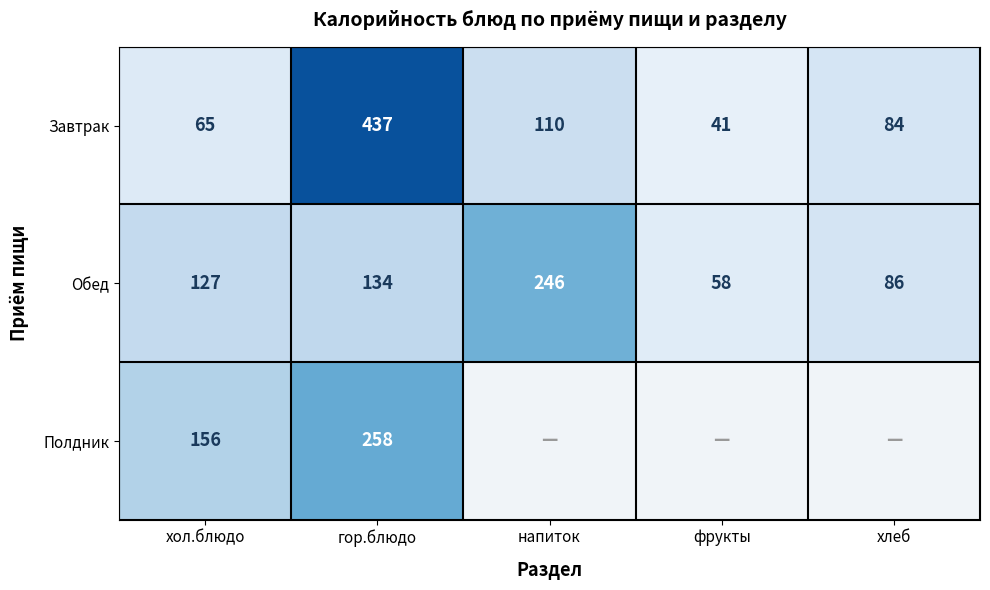

Where does the Завтрак series first go above 84?

гор.блюдо